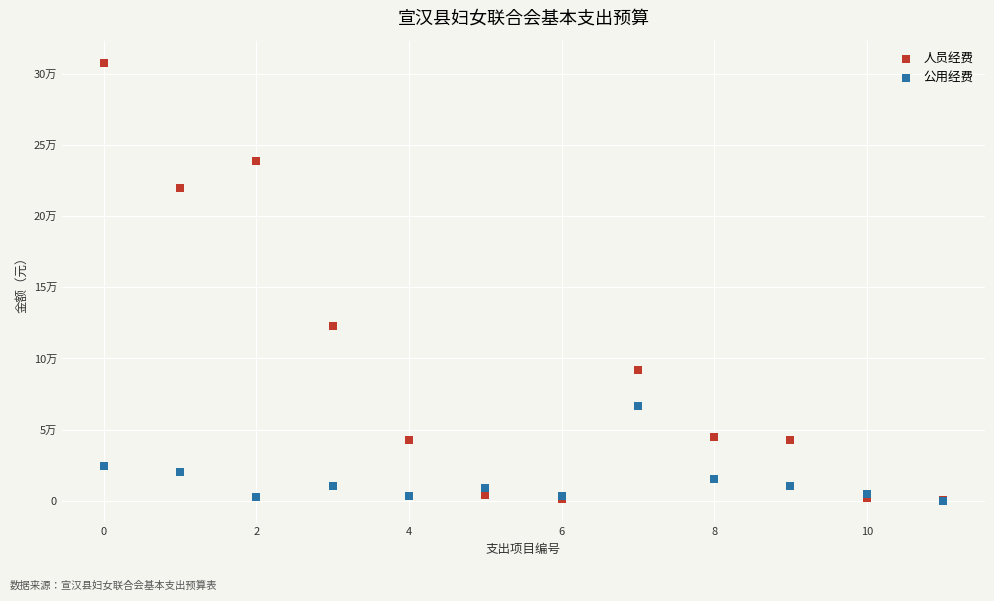

What are all the series names shown in the legend?

人员经费, 公用经费